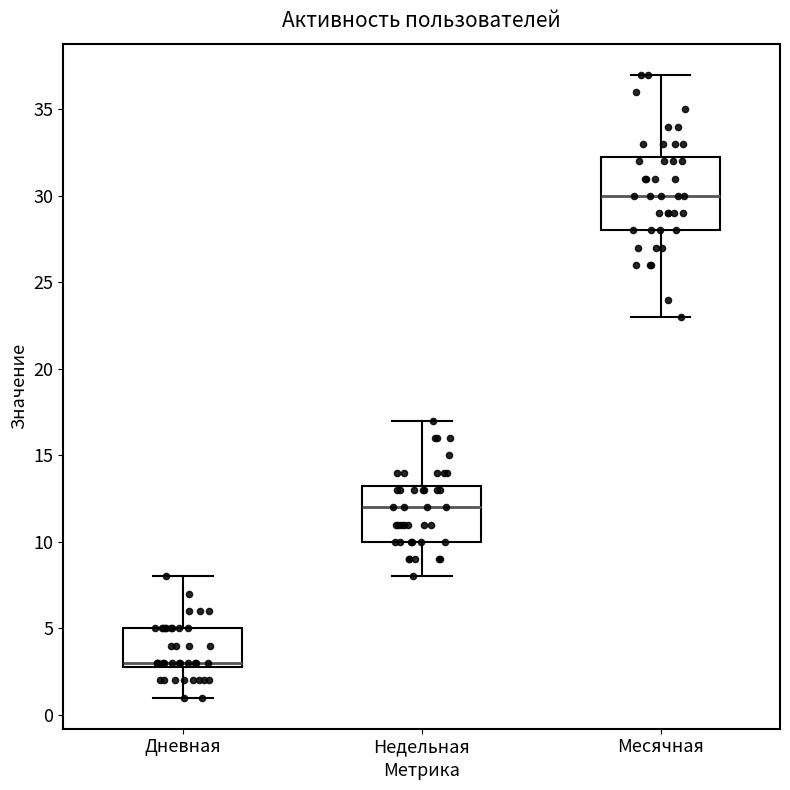

Where does the upper whisker of the box for Дневная end on the y-axis? The values are not printed on the chart, so give them approximately, as read against the axis.

8.0